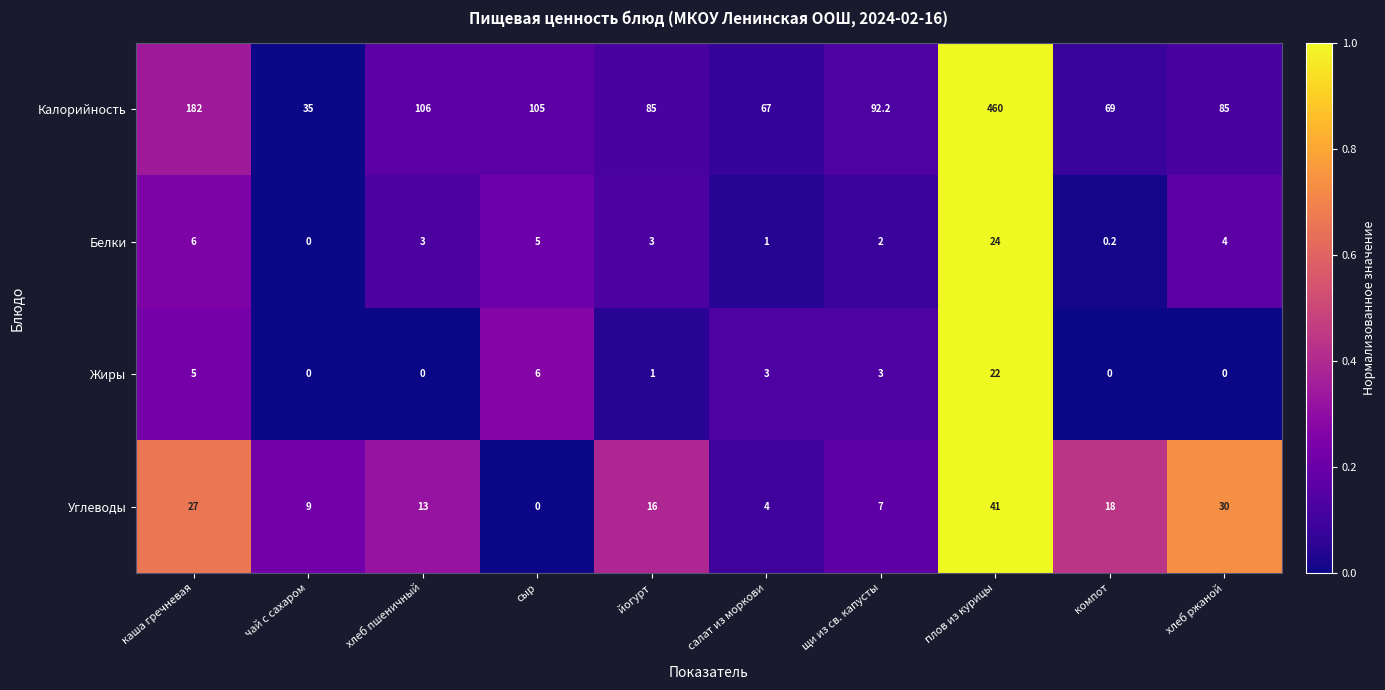

Which series has the largest range (max minus min)?

Калорийность